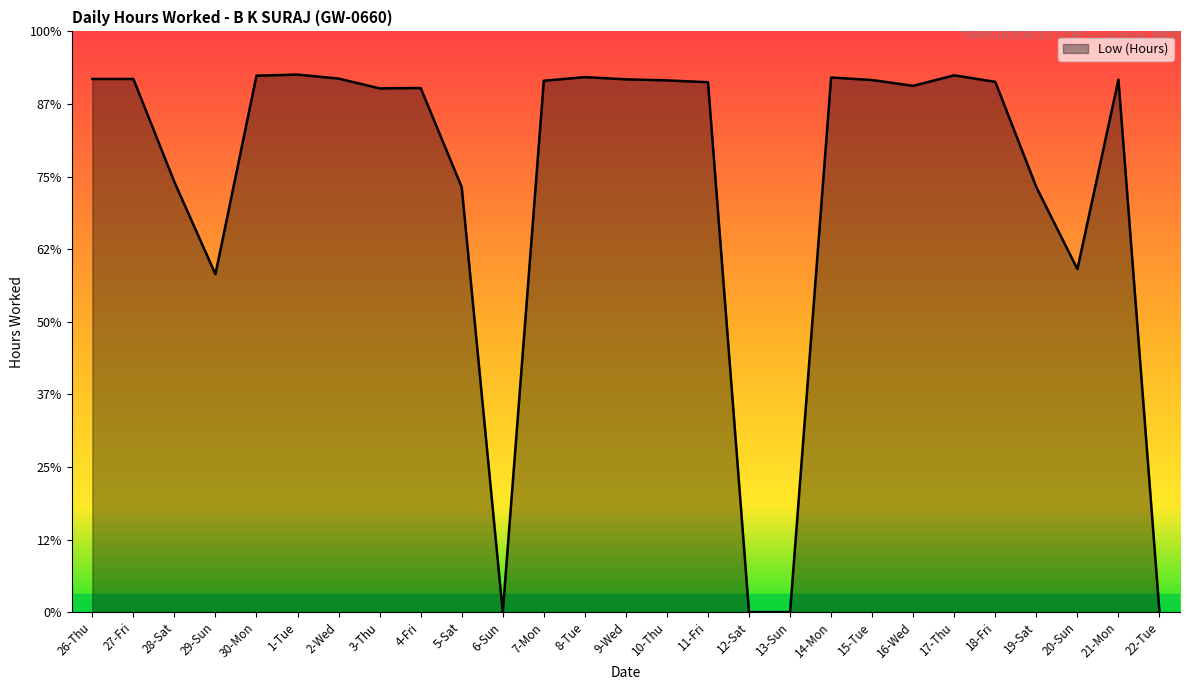

What is the maximum value shown in the chart?

14.8